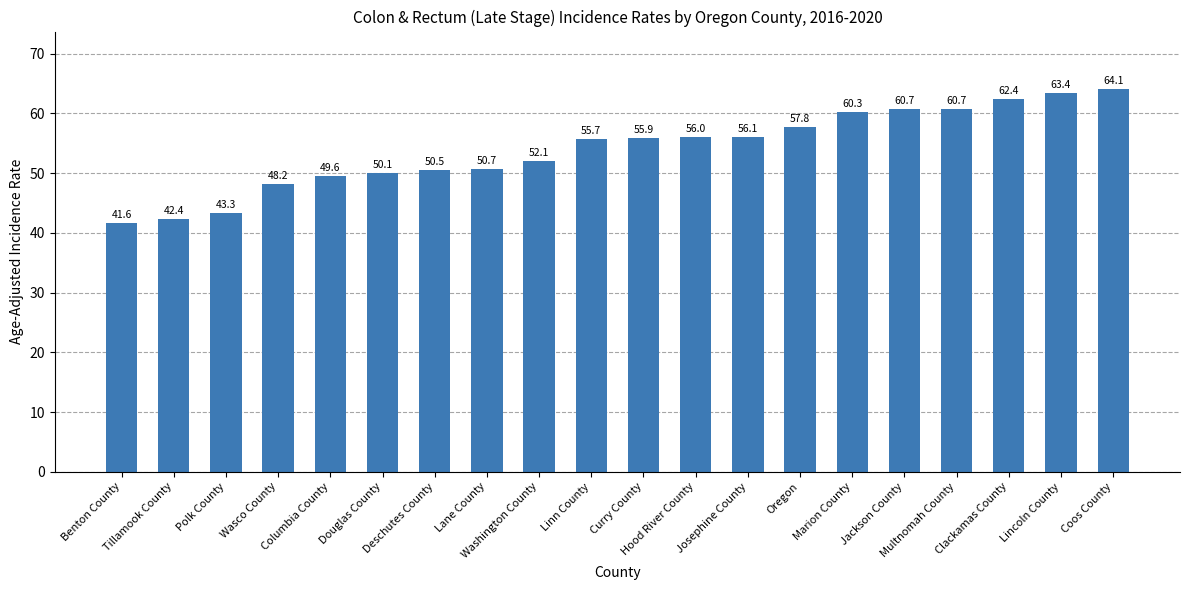

What is the difference between the values at Tillamook County and Washington County?

9.7